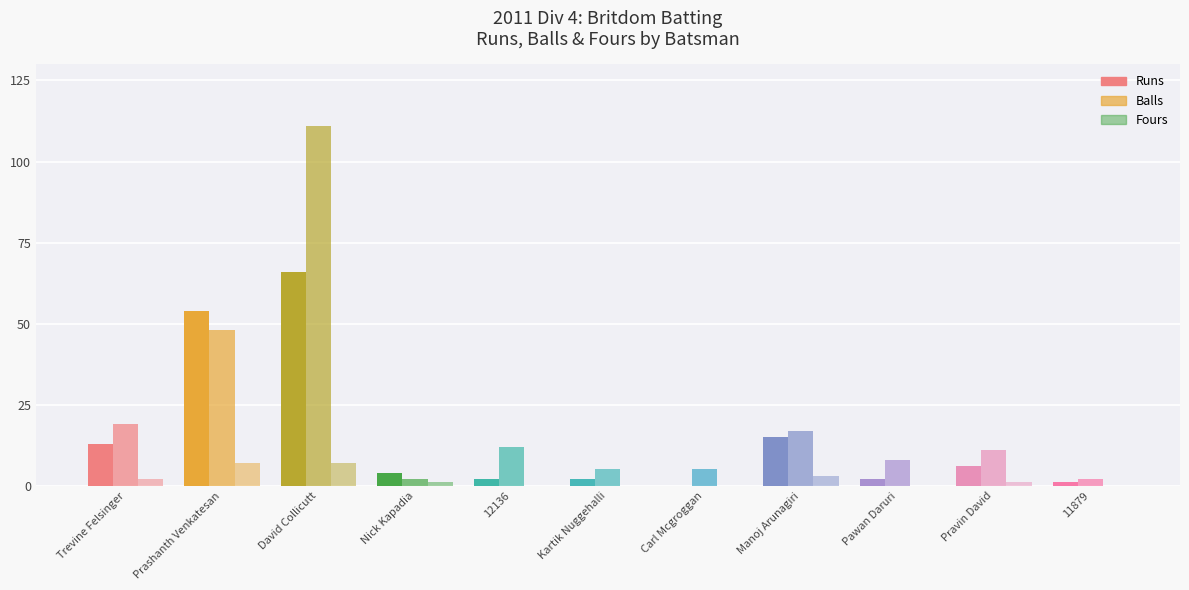

How many groups of bars are there?

11